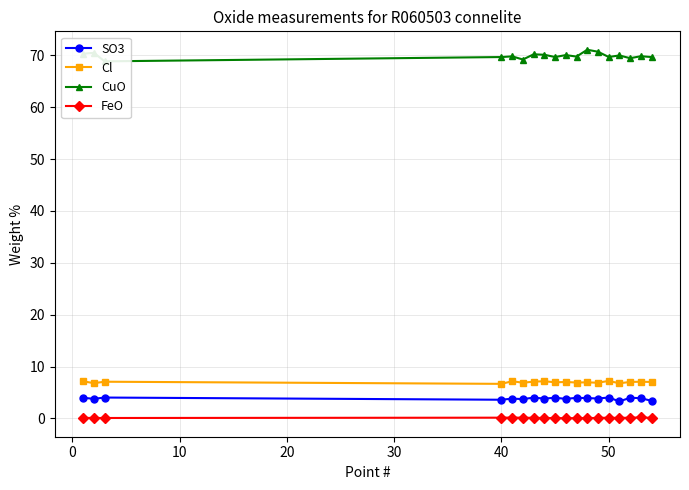

True or false: Cl has more than 0 points higher than both neighbors.

True